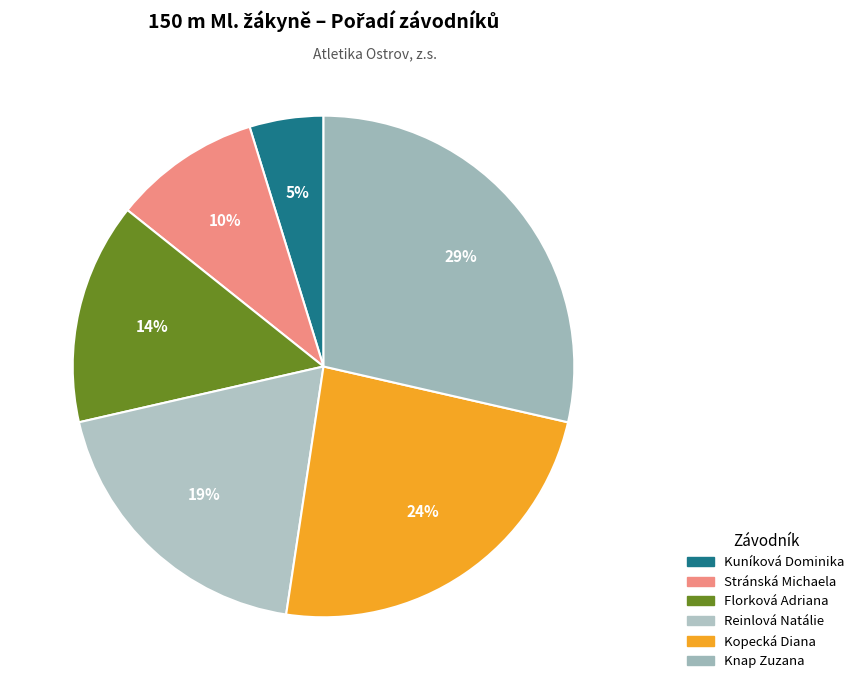

To the nearest percent, what is the combined percentage of Florková Adriana and Kuníková Dominika?

19%